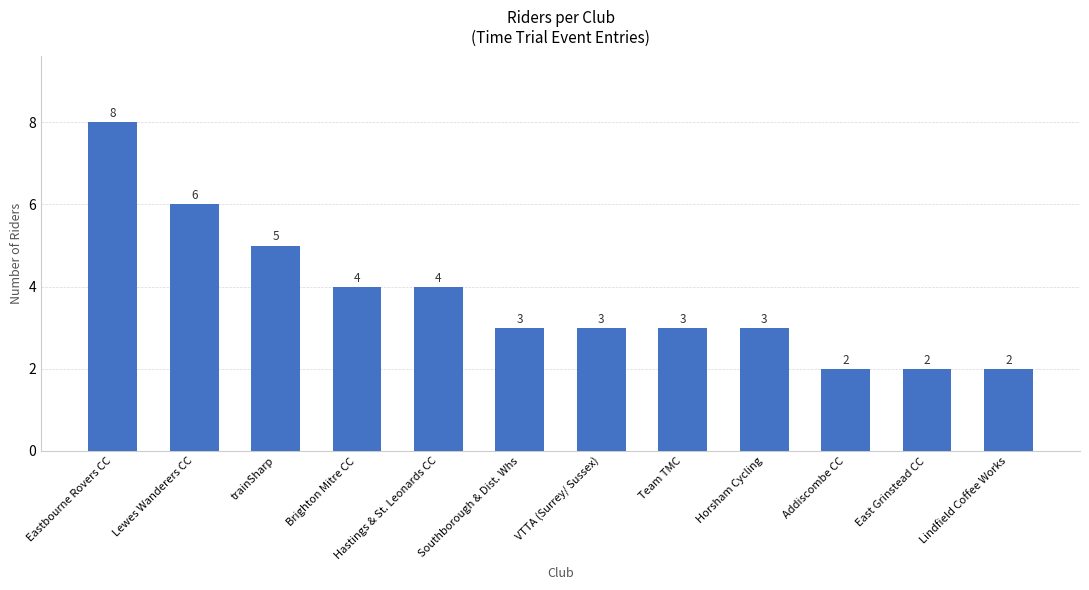

What is the ratio of the value at Eastbourne Rovers CC to the value at East Grinstead CC?

4.0